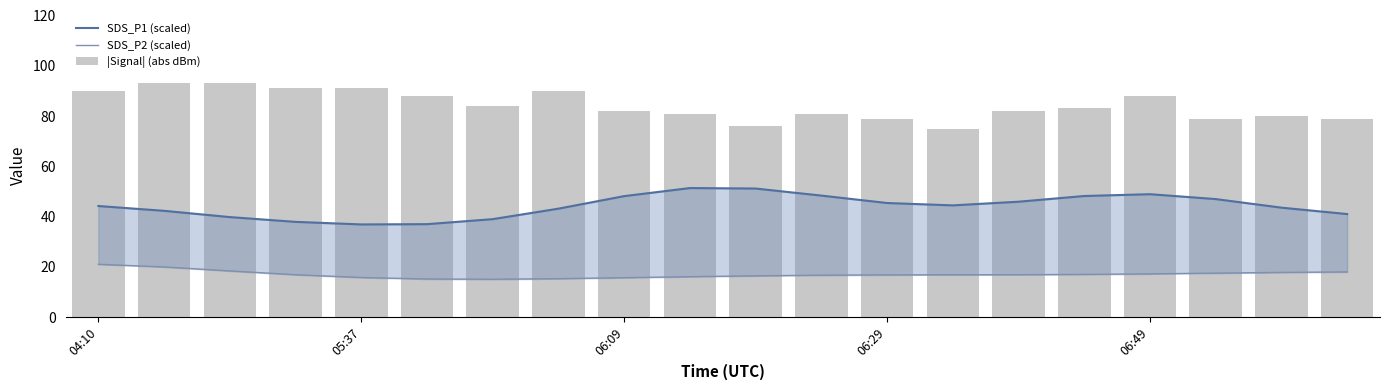

How many values in the SDS_P1 (scaled) series exceed 44?

11